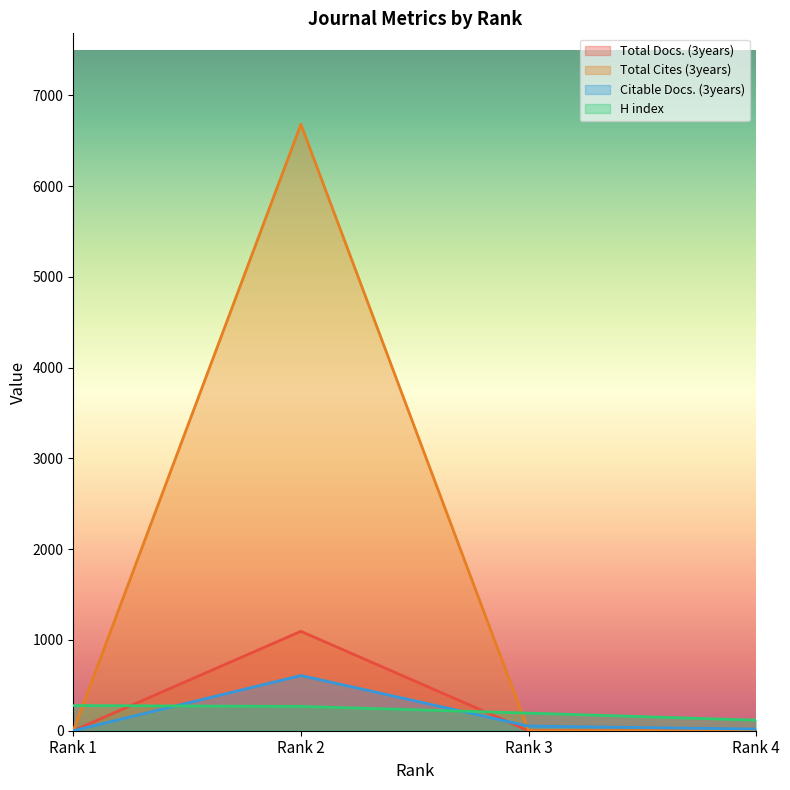

Where is Citable Docs. (3years) nearest to the value 304?

Rank 3